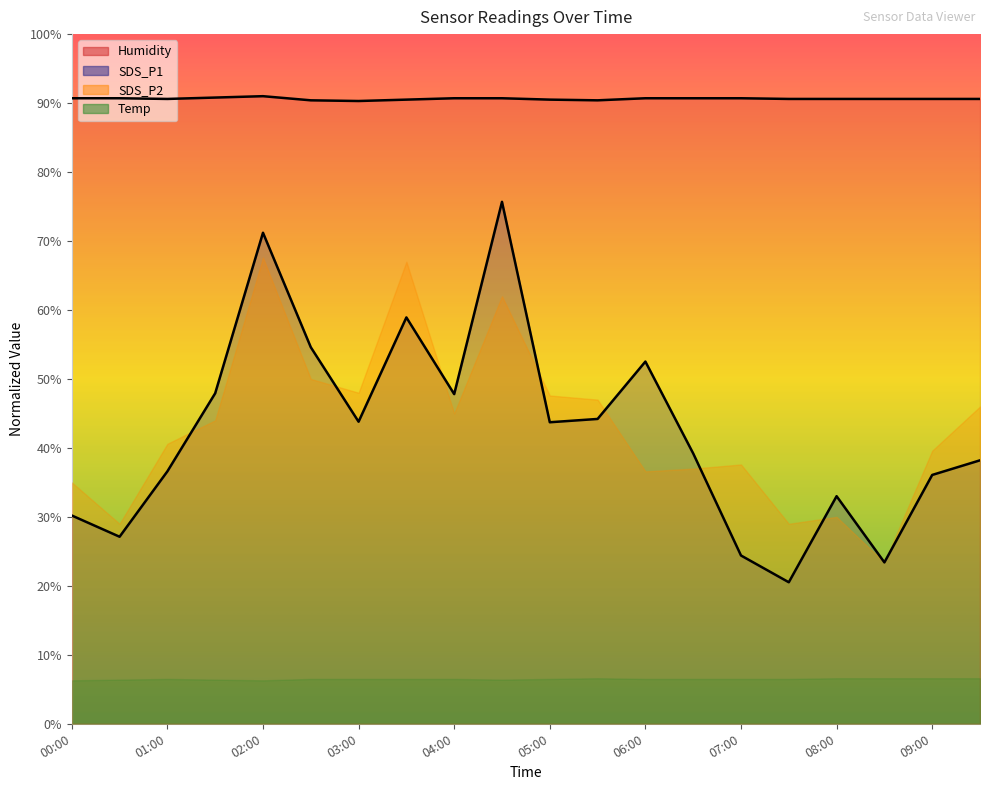

At which label does Humidity reach its peak?

02:00